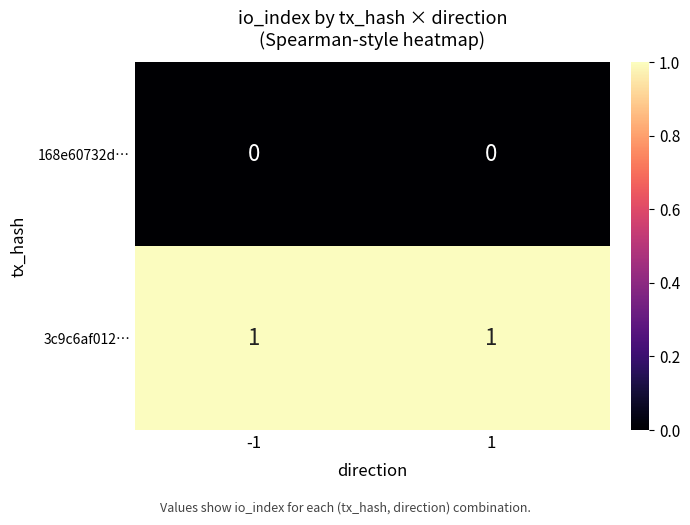

Is the value of 3c9c6af012… at 1 greater than the value of 168e60732d… at -1?

Yes